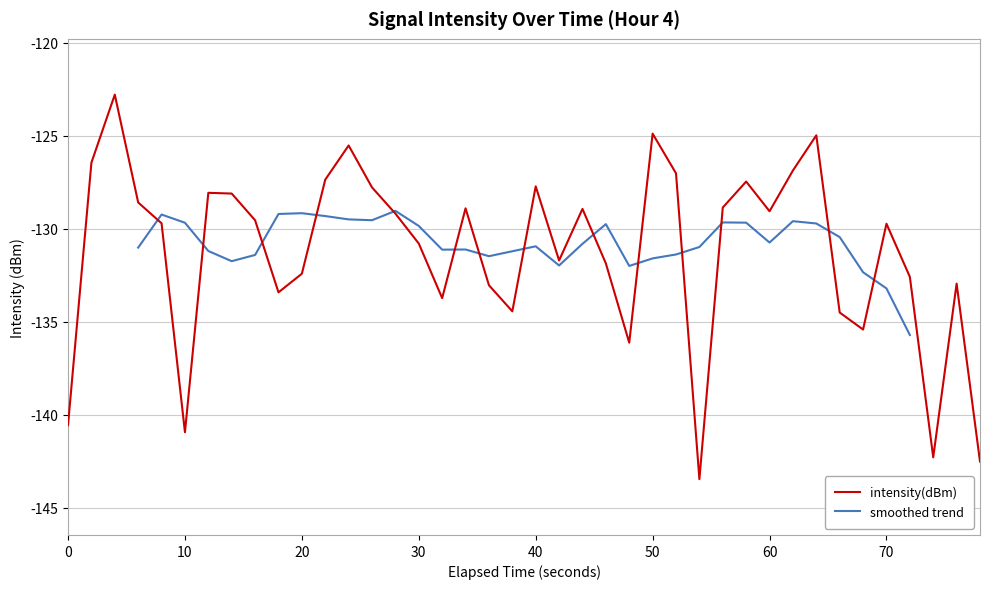

What is the highest value of the intensity(dBm) series?

-122.8